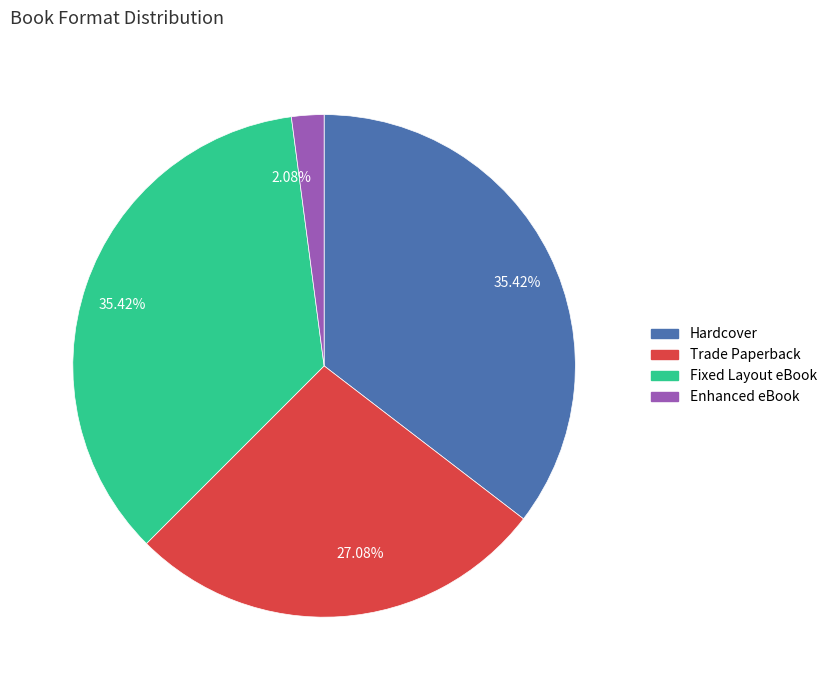

How many slices are in this pie chart?

4